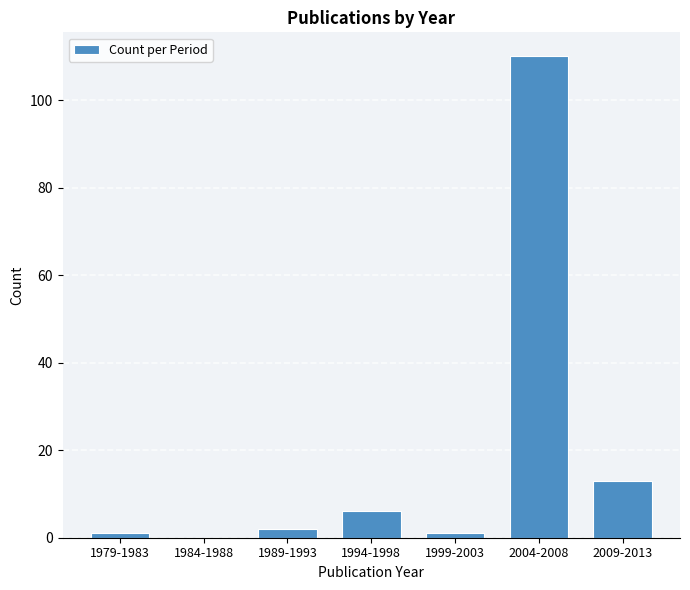

At which category does the chart reach its peak across all series?

2004-2008